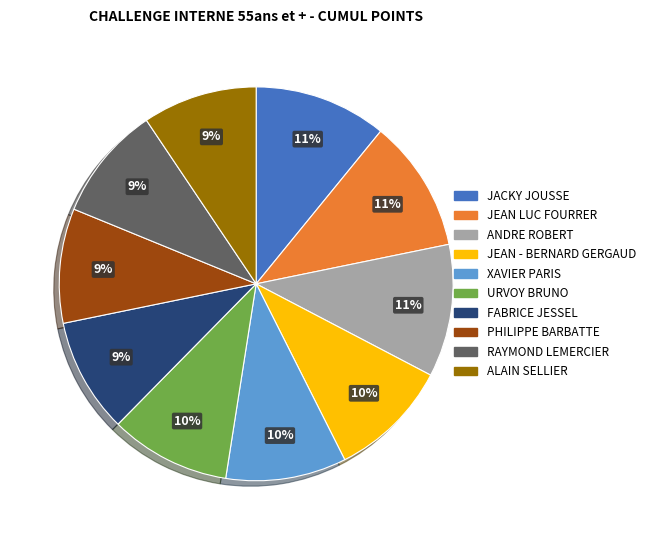

To the nearest percent, what percentage of the pie is ANDRE ROBERT?

11%